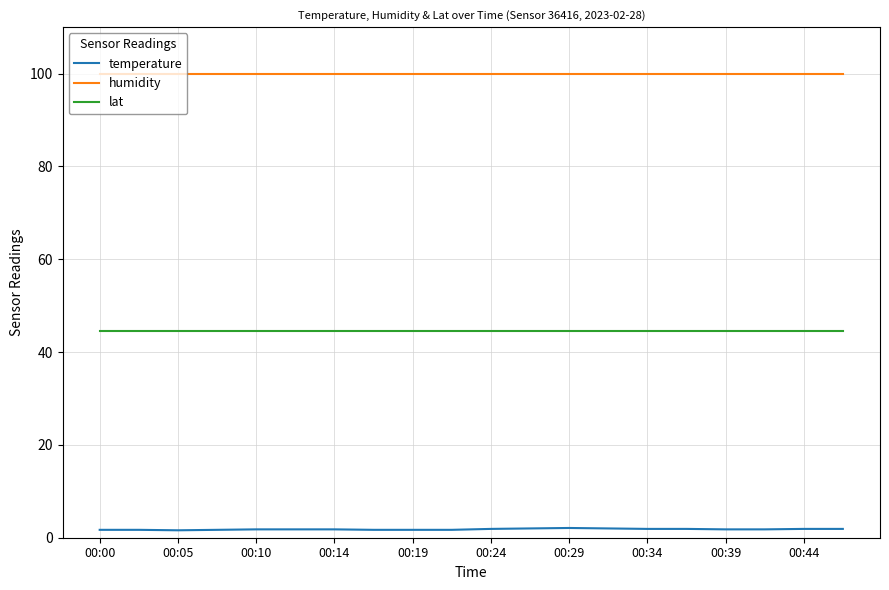

Which series has the largest total across all categories?

humidity